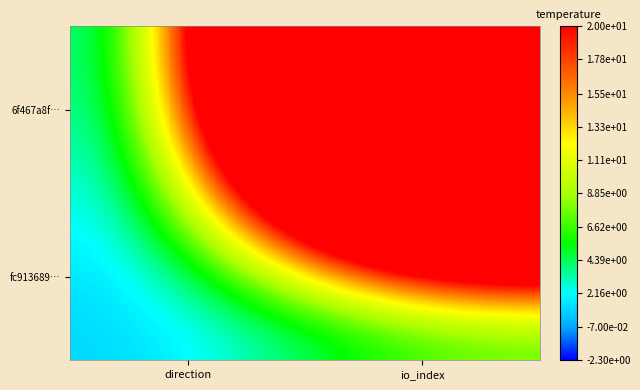

What is the total value across all series at io_index?

133